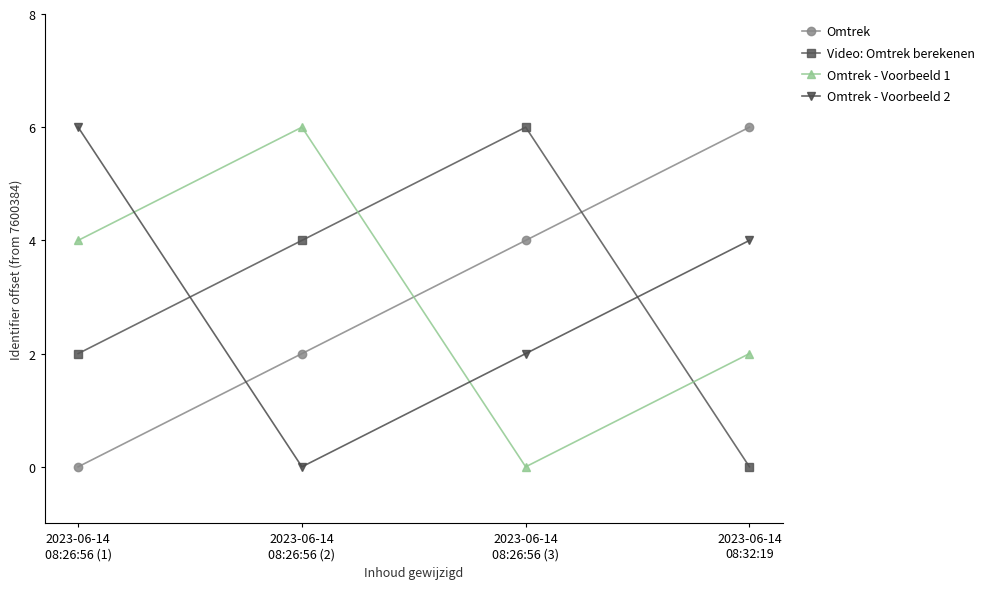

What is the approximate value of Omtrek - Voorbeeld 1 at 2023-06-14
08:32:19?

2